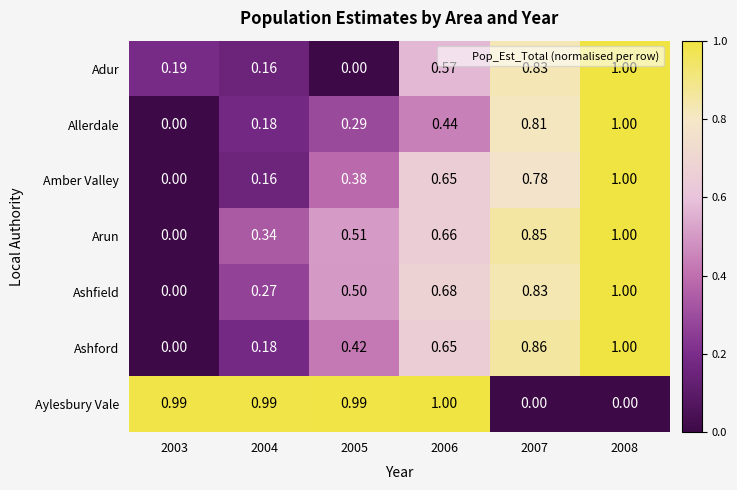

Which series changed the most between 2004 and 2006?

Amber Valley